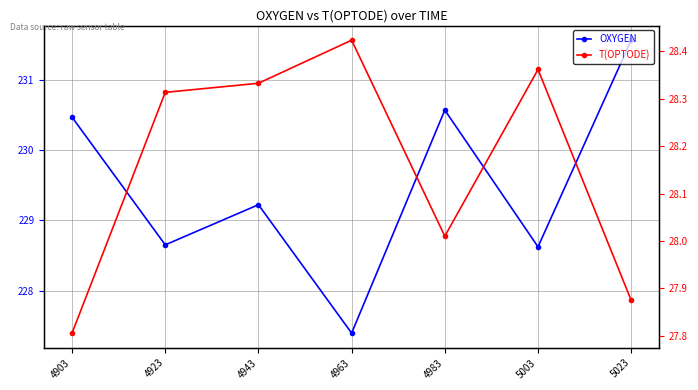

Is this an area chart (filled region under the line)?

No